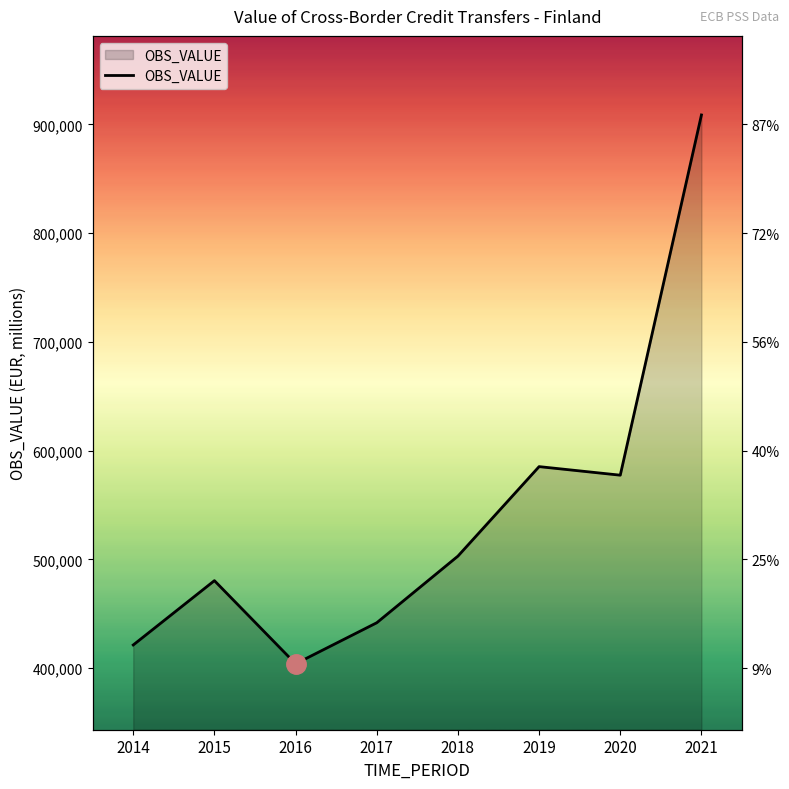

What is the change in value from 2016 to 2017?

+37740.6